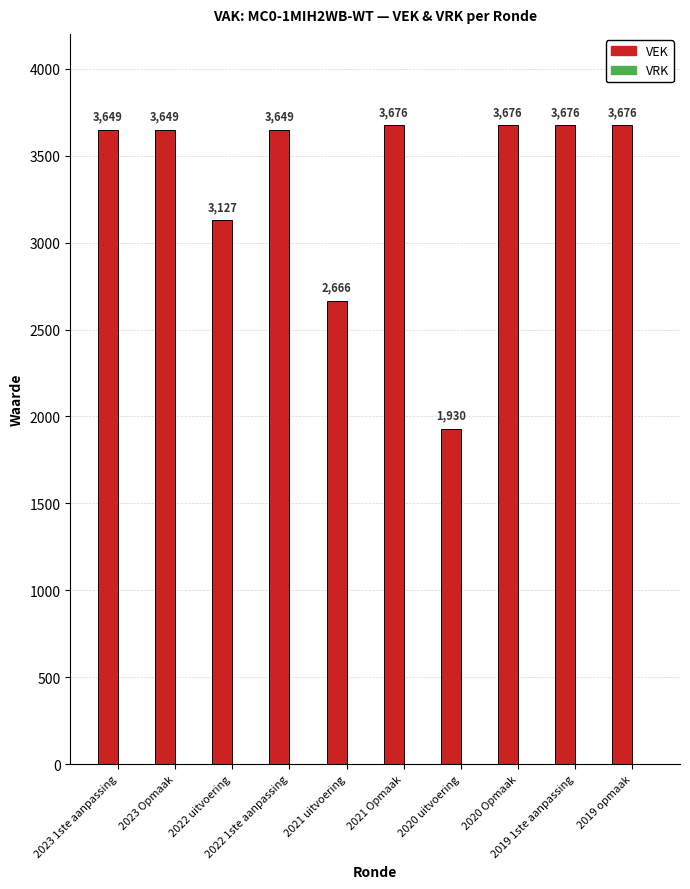

What is the value of the 9th bar from the left?

3676